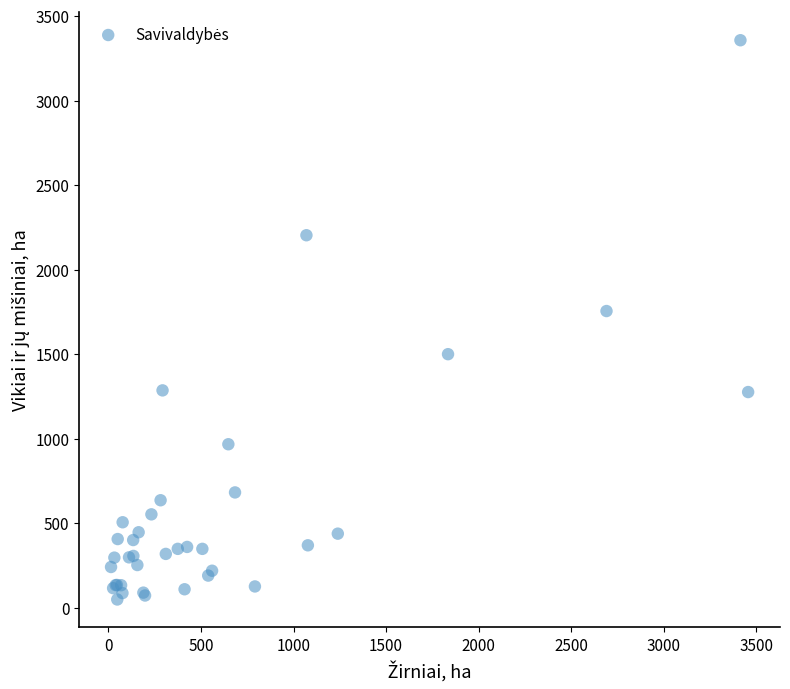

What Y value in the scatter plot is closest to 1702?

1755.1